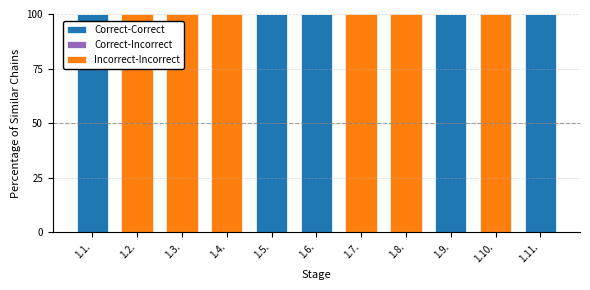

The value of Correct-Correct at 1.3. is 0. True or false?

True